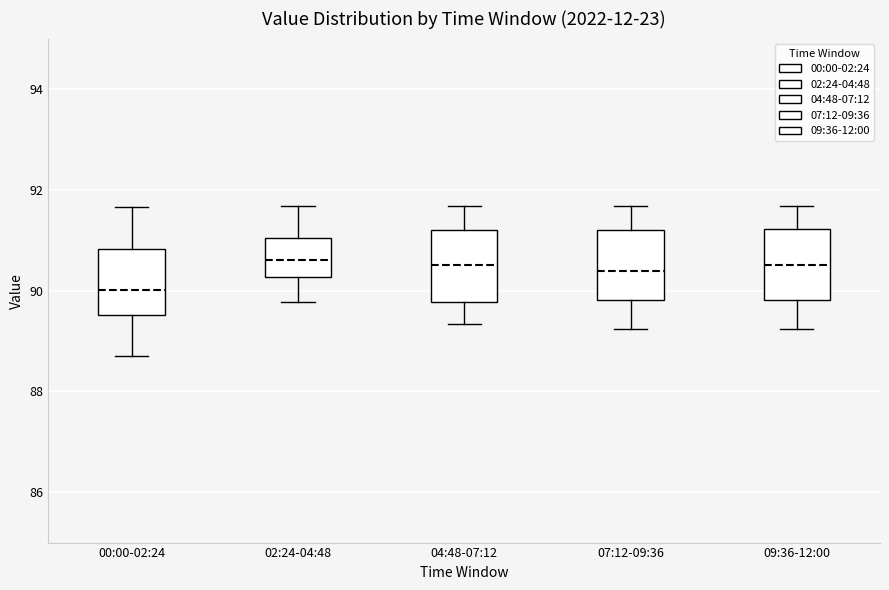

Where is the lower edge of the box for 04:48-07:12 on the y-axis? The values are not printed on the chart, so give them approximately, as read against the axis.

89.8